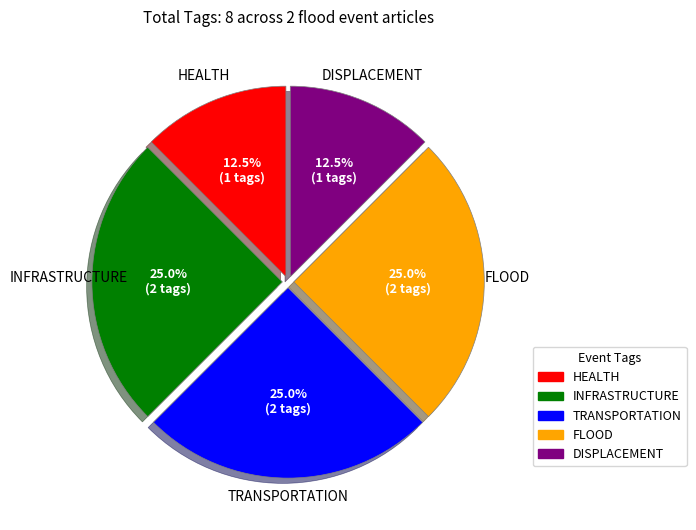

Does any single category account for the majority?

No